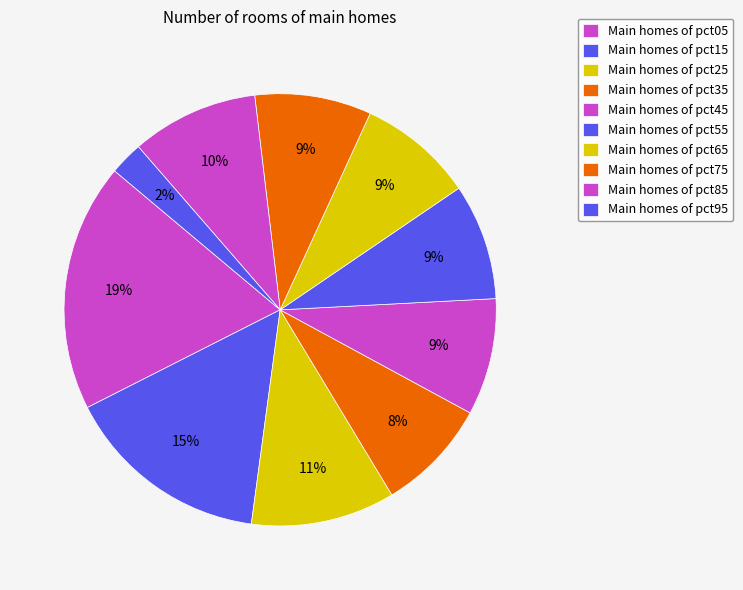

Rank the categories by value from lowest to highest.

pct95, pct35, pct65, pct55, pct75, pct45, pct85, pct25, pct15, pct05